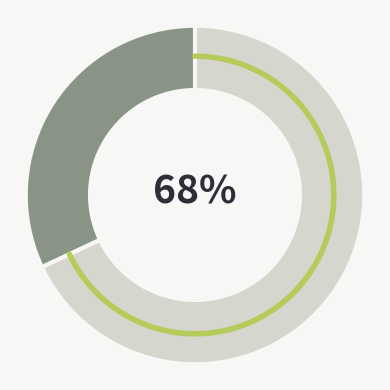

How much of the chart is everything except 3088?

65.1%